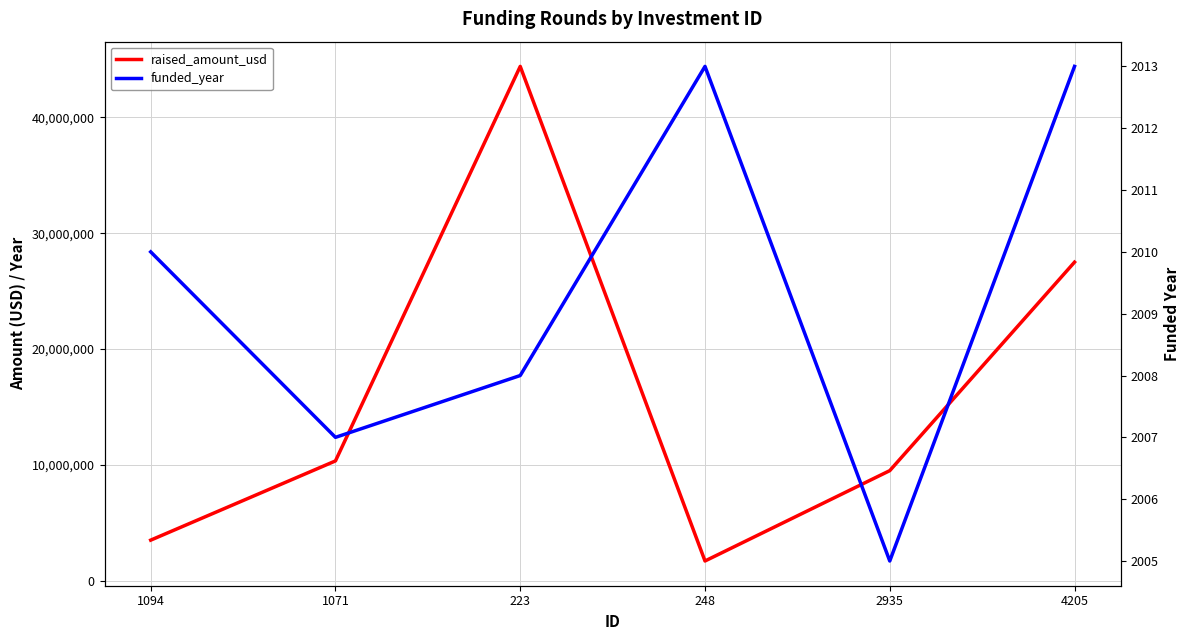

What is the sum of the raised_amount_usd values at 248 and 1094?

5200000